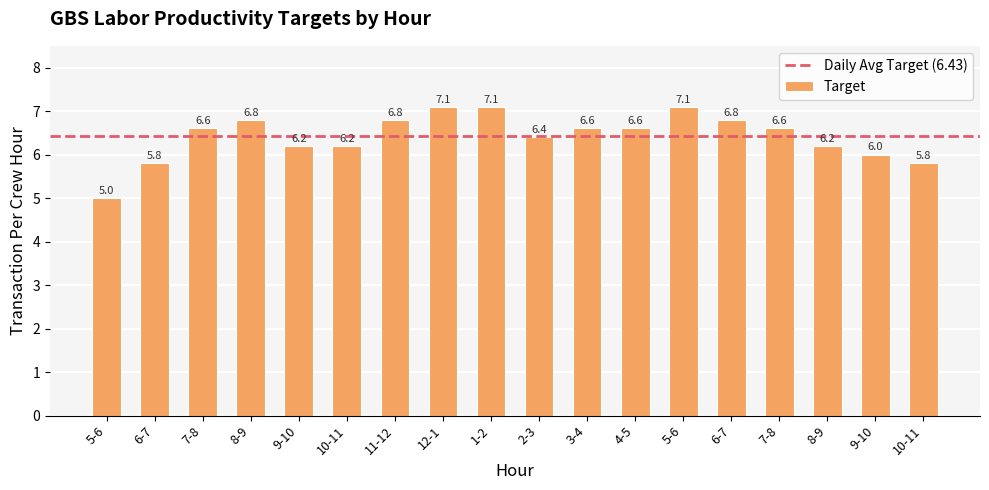

Are the bars horizontal?

No